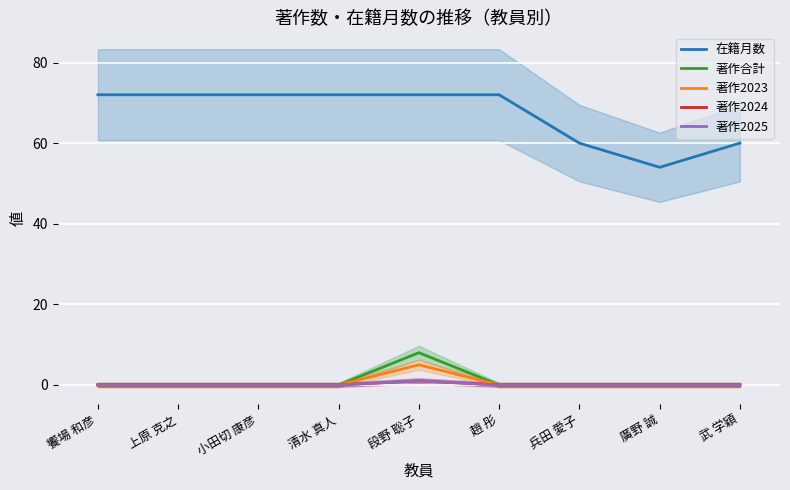

True or false: 著作2024 has more than 1 interior local peaks.

False